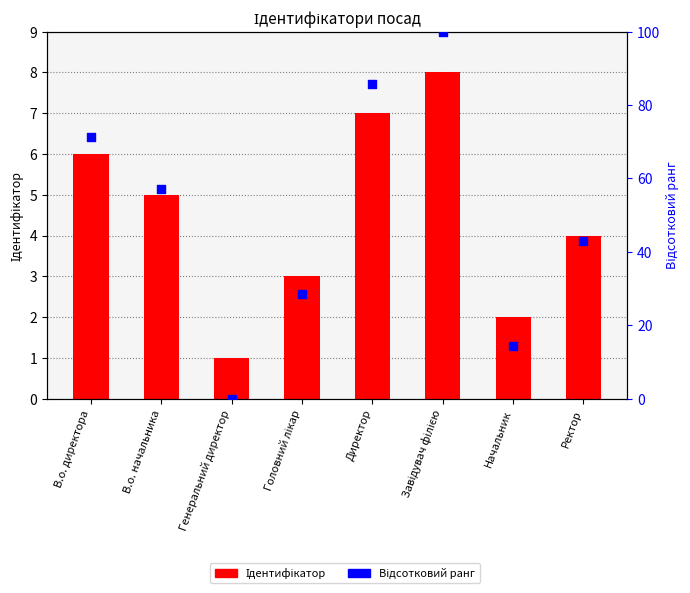

Which series contains the lowest Y value?

Відсотковий ранг